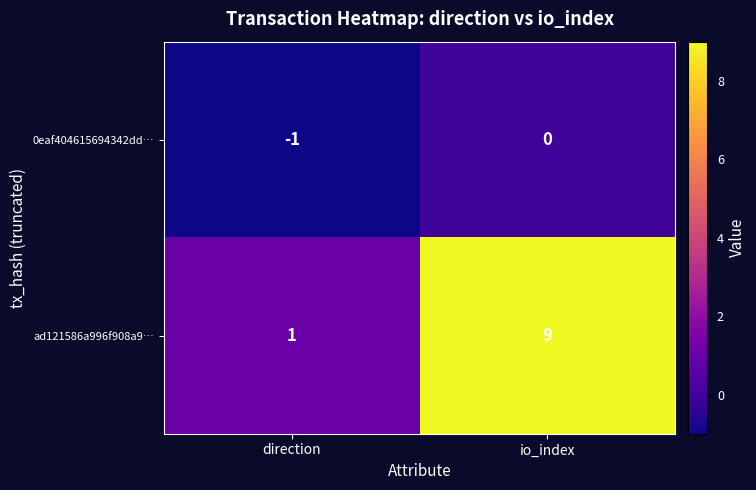

True or false: 0eaf404615694342dd… has a value of 0 at io_index.

True